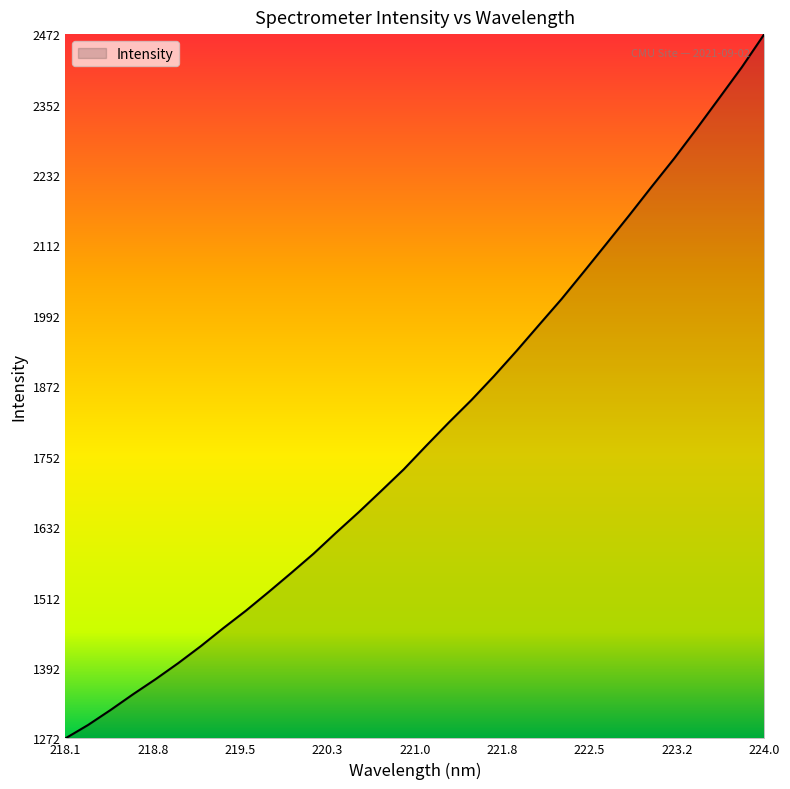

What is the minimum value shown in the chart?

1271.6